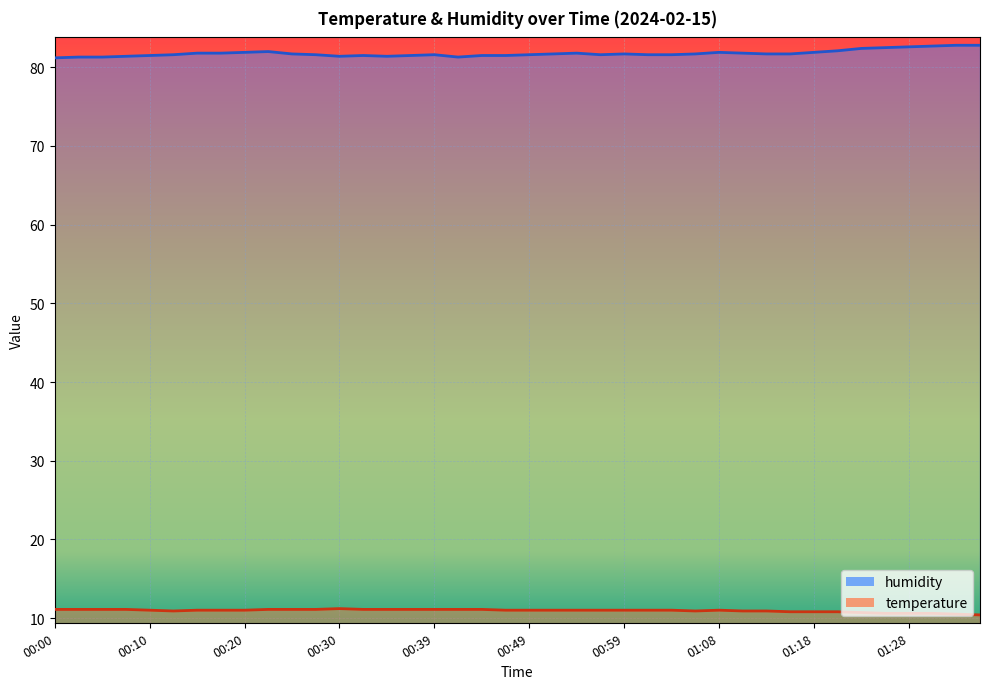

Rank the series by their average value, from lowest to highest.

temperature, humidity